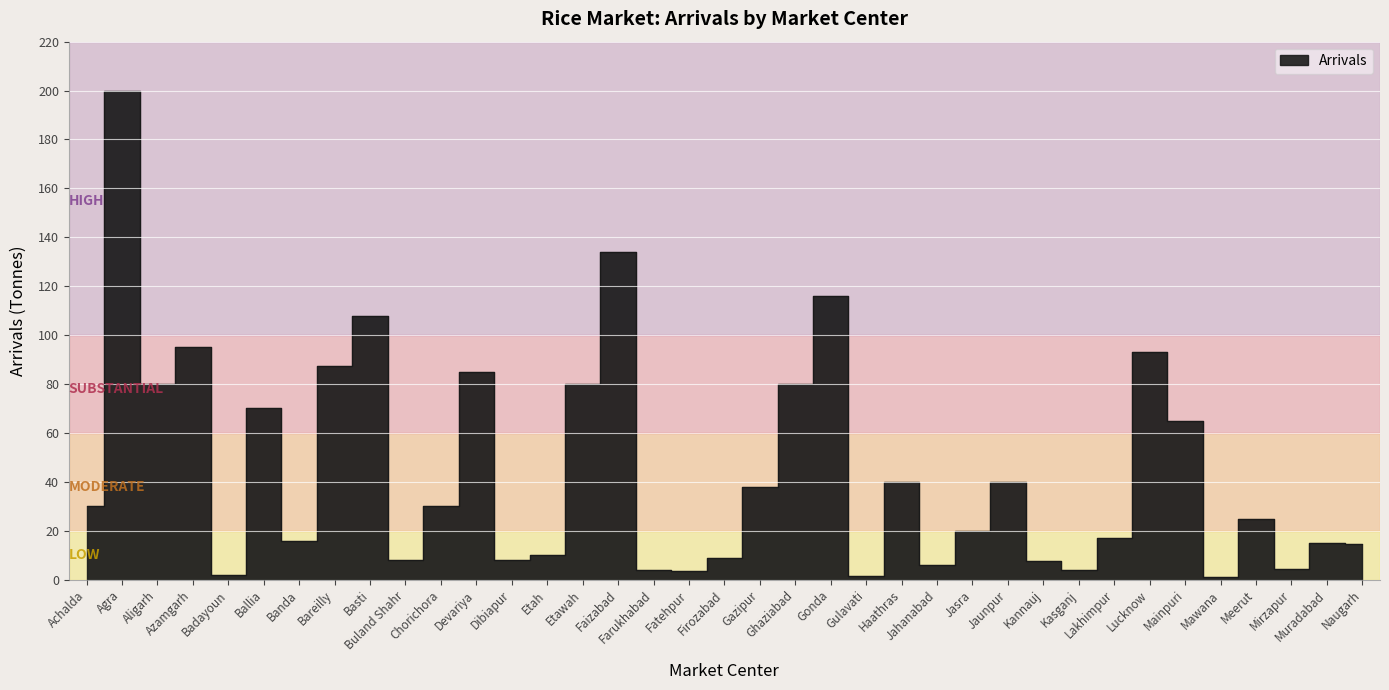

Which has a higher value, Achalda or Faizabad?

Faizabad